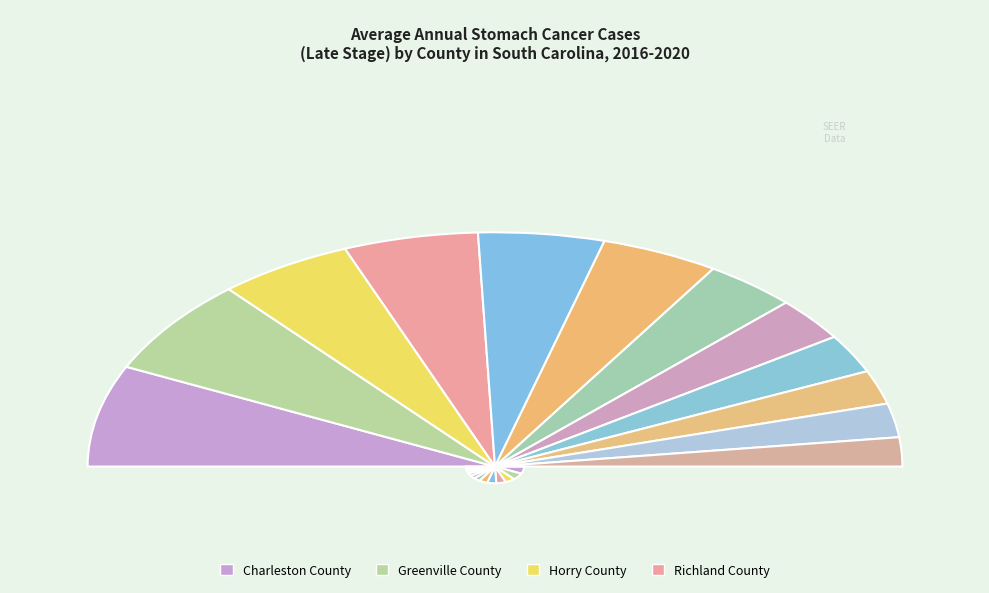

The Dorchester County slice represents 16% of the pie. True or false?

False